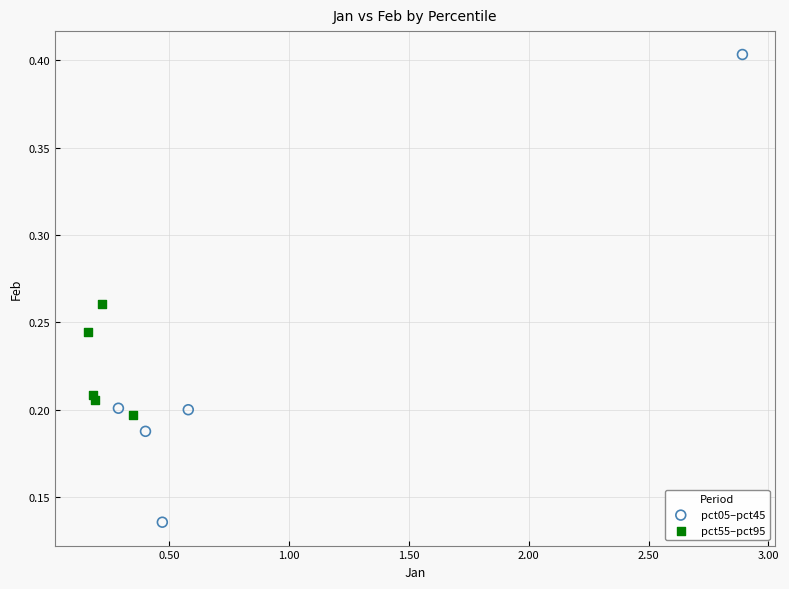

Which series has the widest spread of Y values?

pct05–pct45